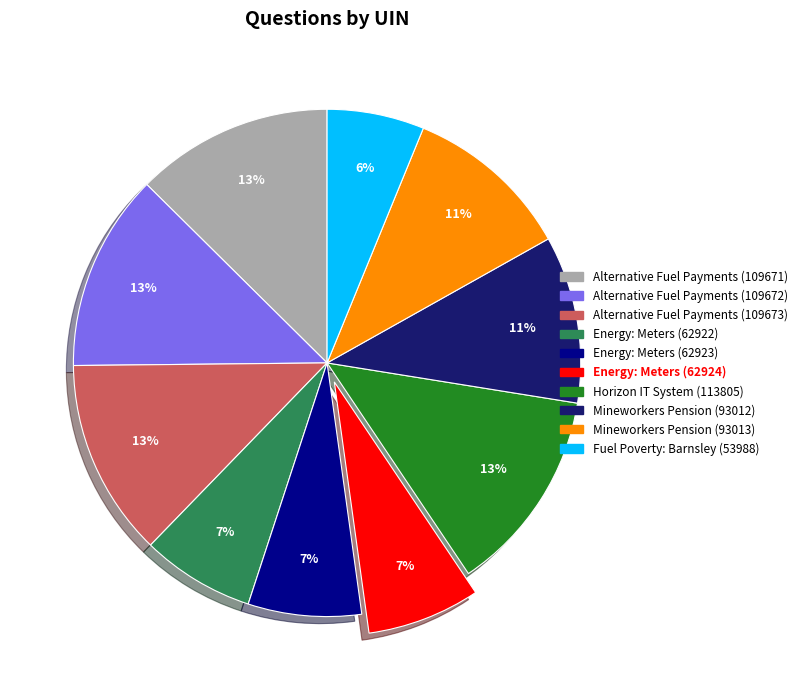

To the nearest percent, what portion does Alternative Fuel Payments (109673) represent?

13%